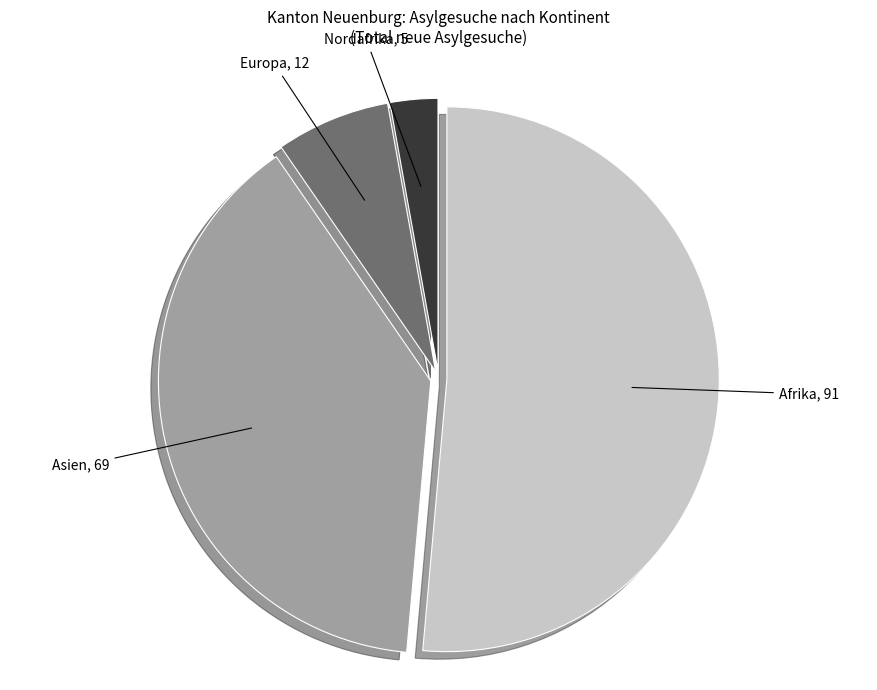

Between Europa and Afrika, which is larger?

Afrika